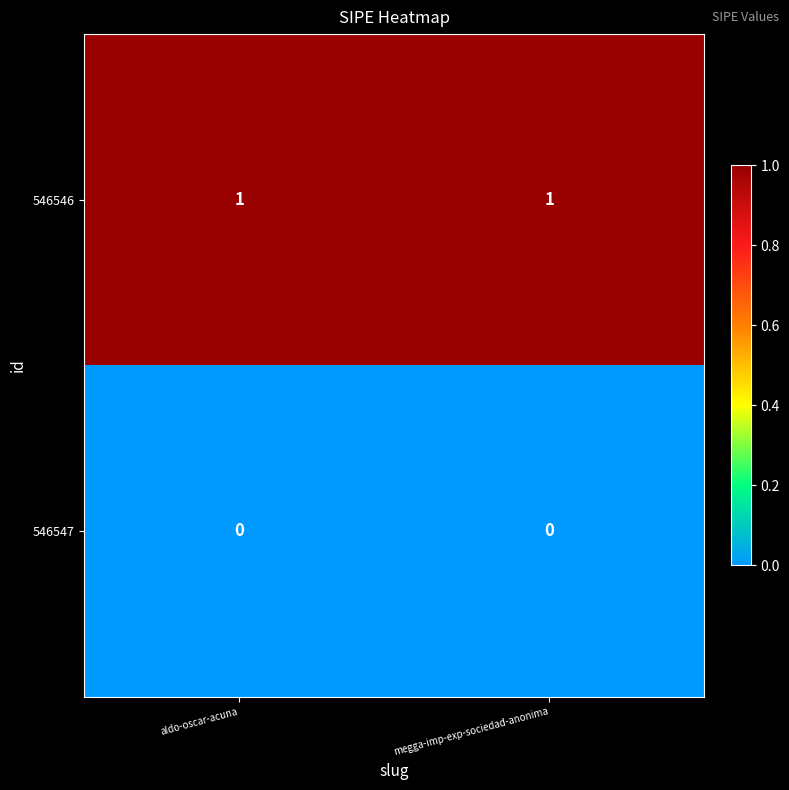

Is the value of 546547 at aldo-oscar-acuna greater than the value of 546546 at aldo-oscar-acuna?

No